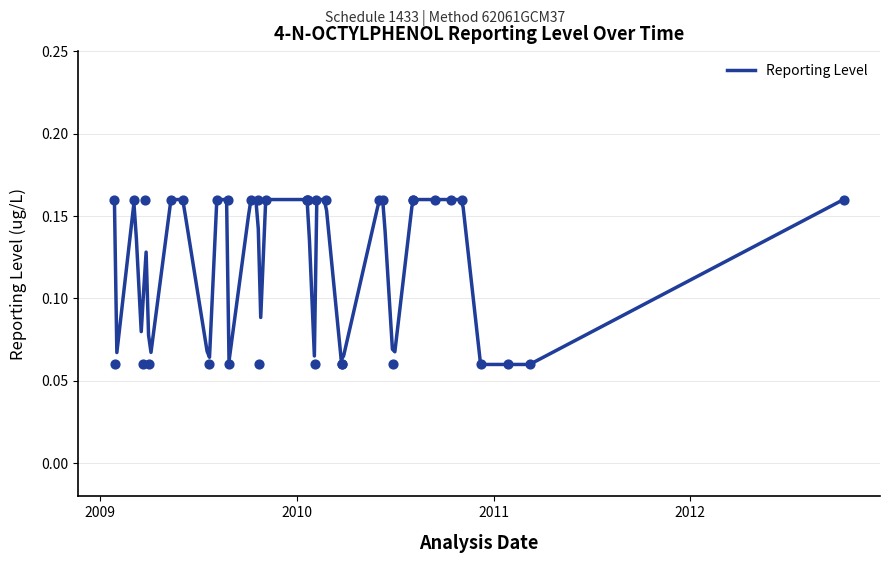

What is the change in value from 5 to 25?

-0.1